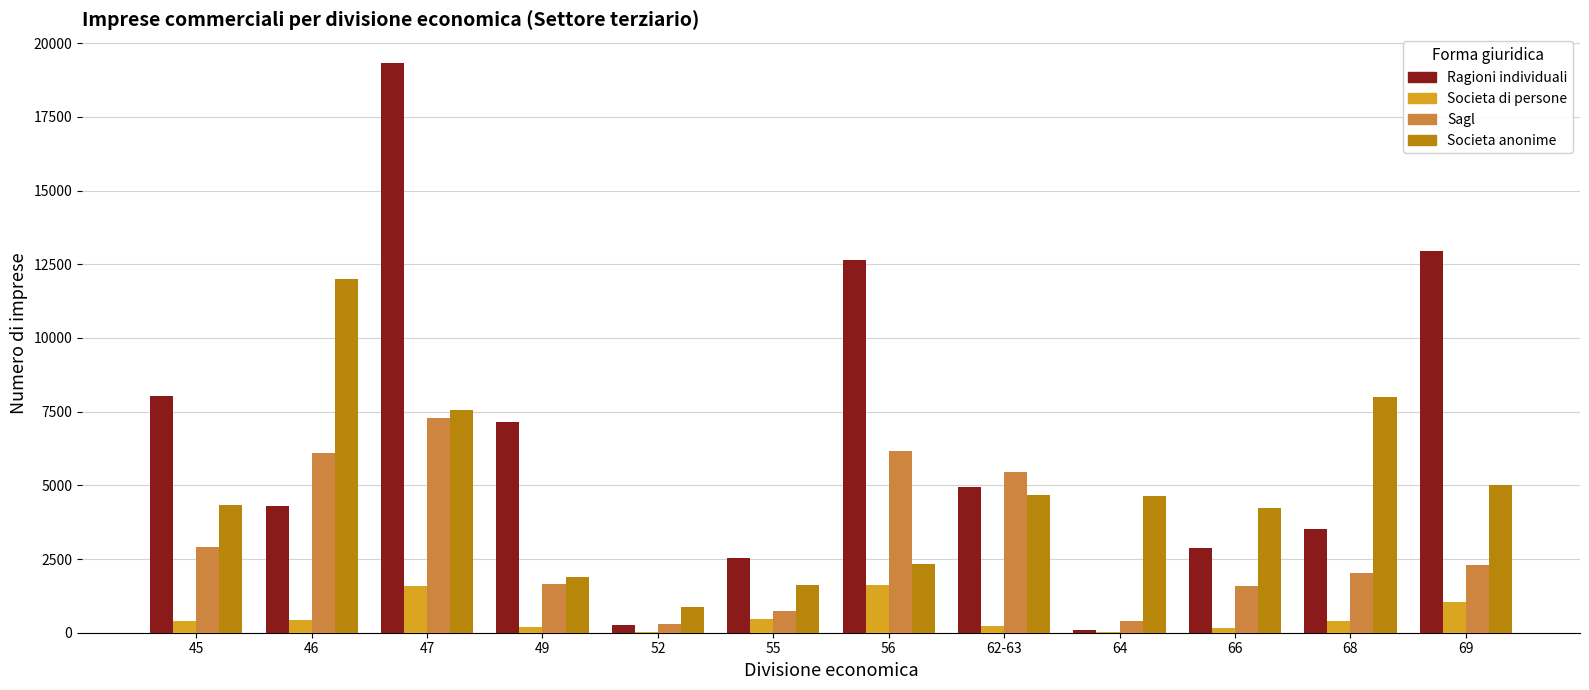

The value of Societa di persone at 49 is 185. True or false?

True